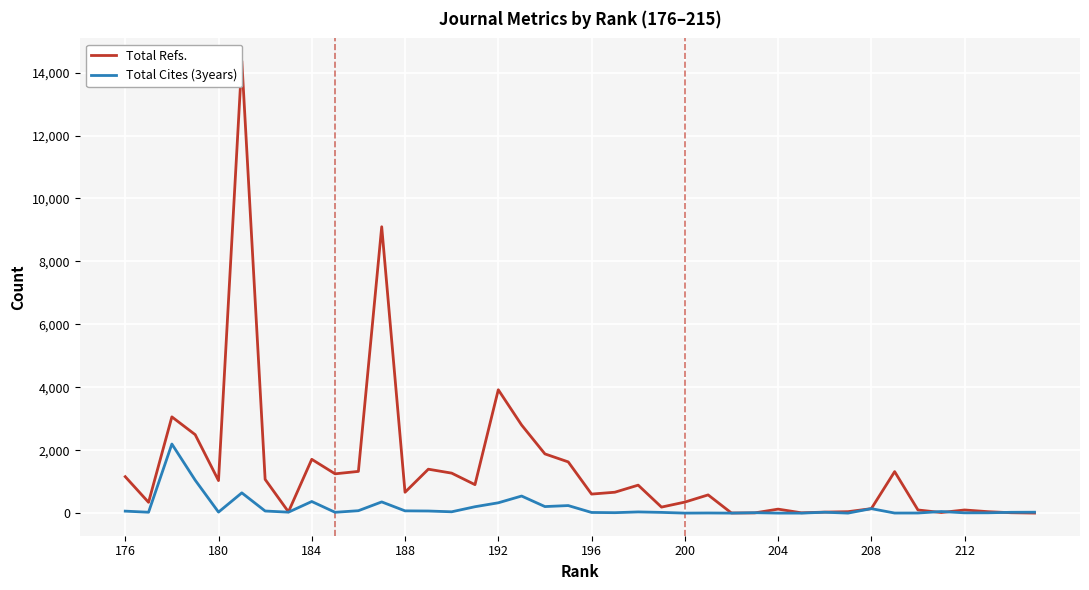

How many times do Total Cites (3years) and Total Refs. cross each other?

5